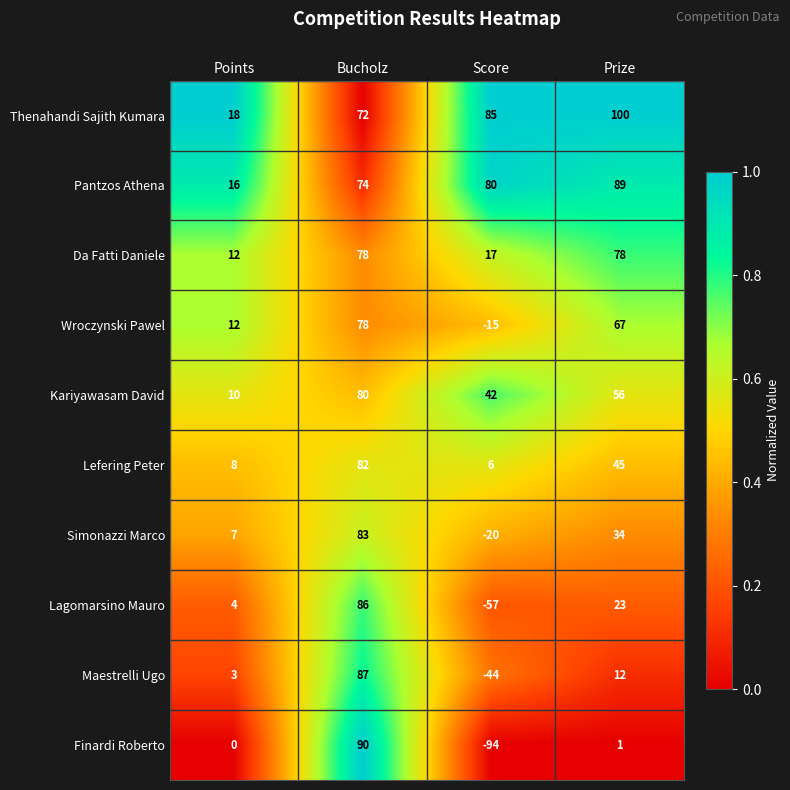

Which series changed the most between Points and Prize?

Thenahandi Sajith Kumara